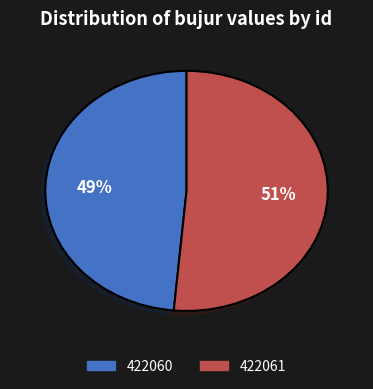

Is it true that 422061 is 51% of the pie?

True